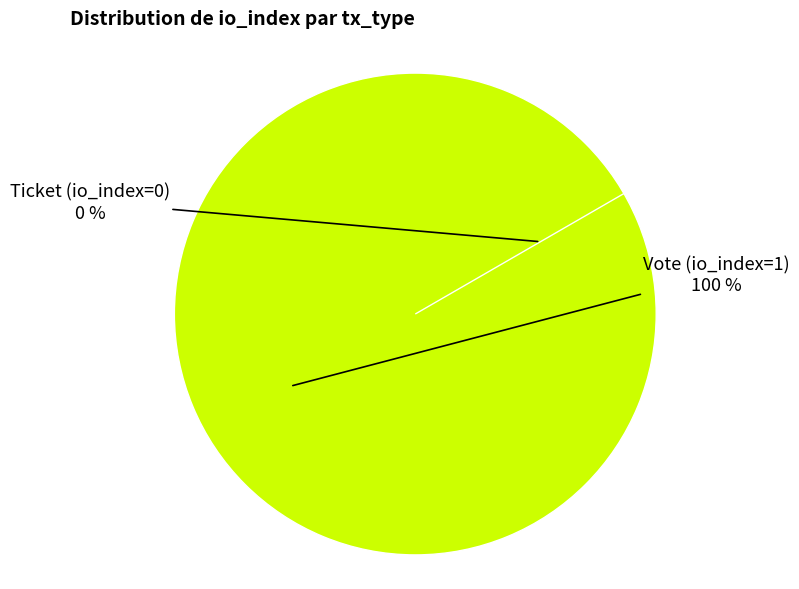

How many segments does this pie chart have?

2